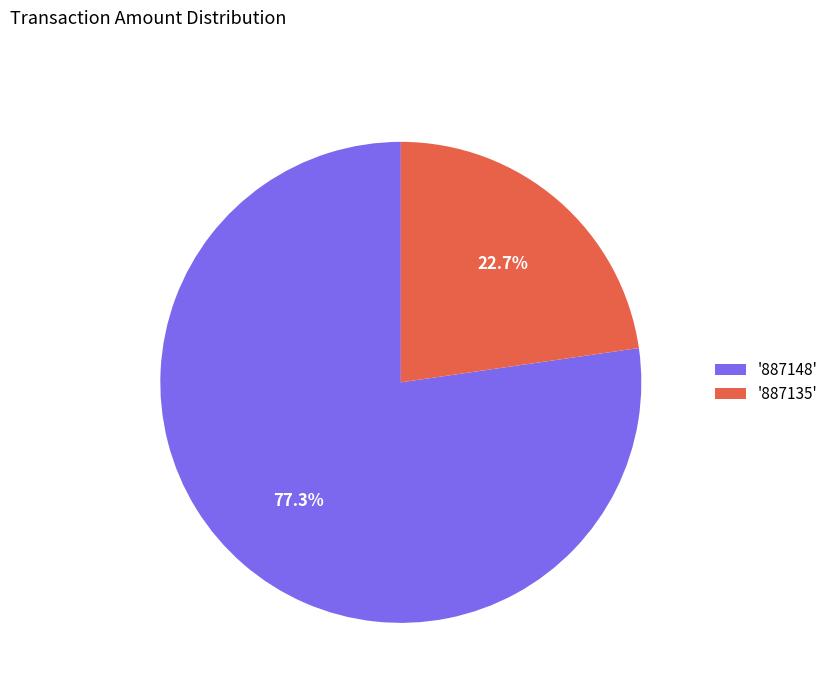

What percentage do '887148' and '887135' together represent?

100.0%